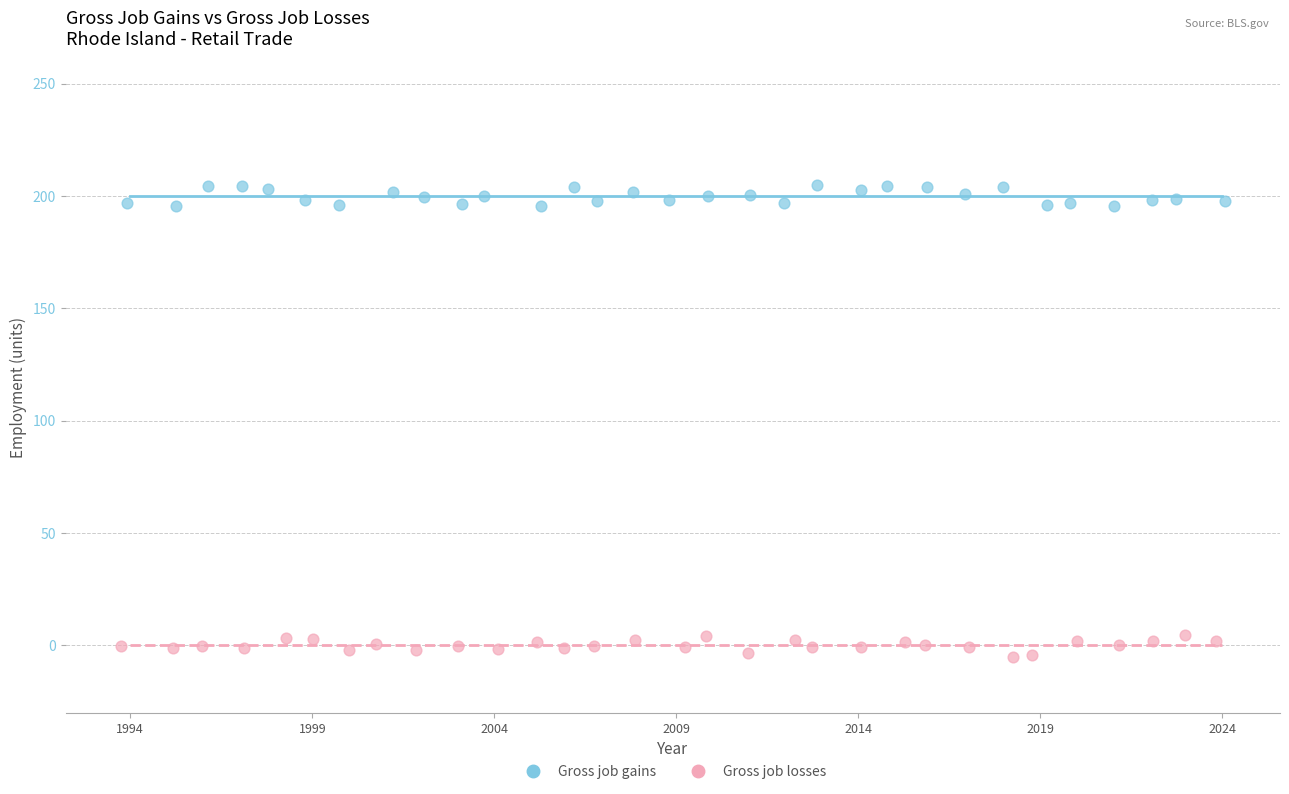

Which series contains the highest Y value?

Gross job gains